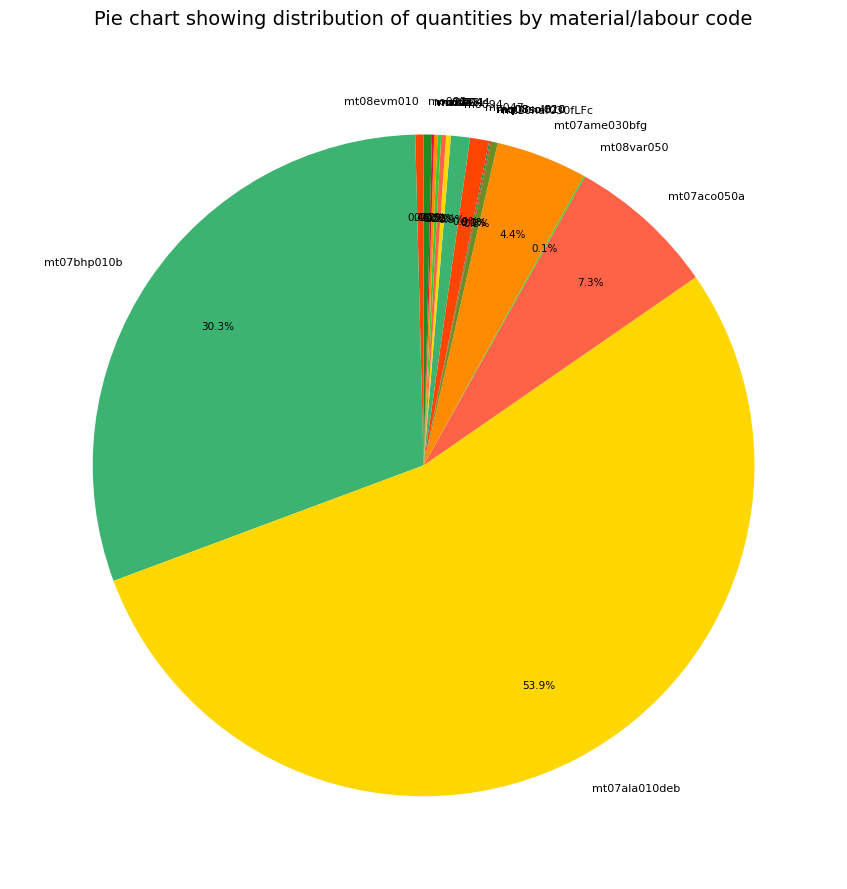

Does mt07ala010deb account for over 50% of the chart?

Yes